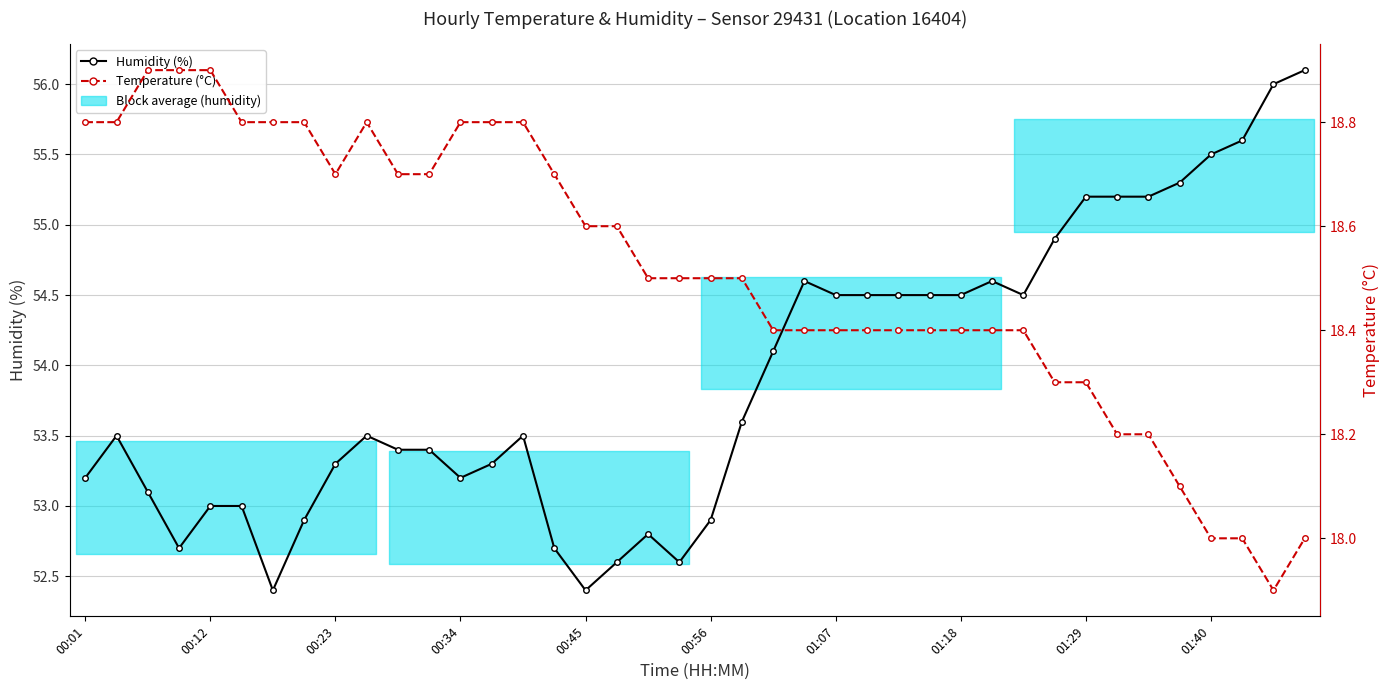

Where does the Temperature (°C) series first go above 18?

00:01